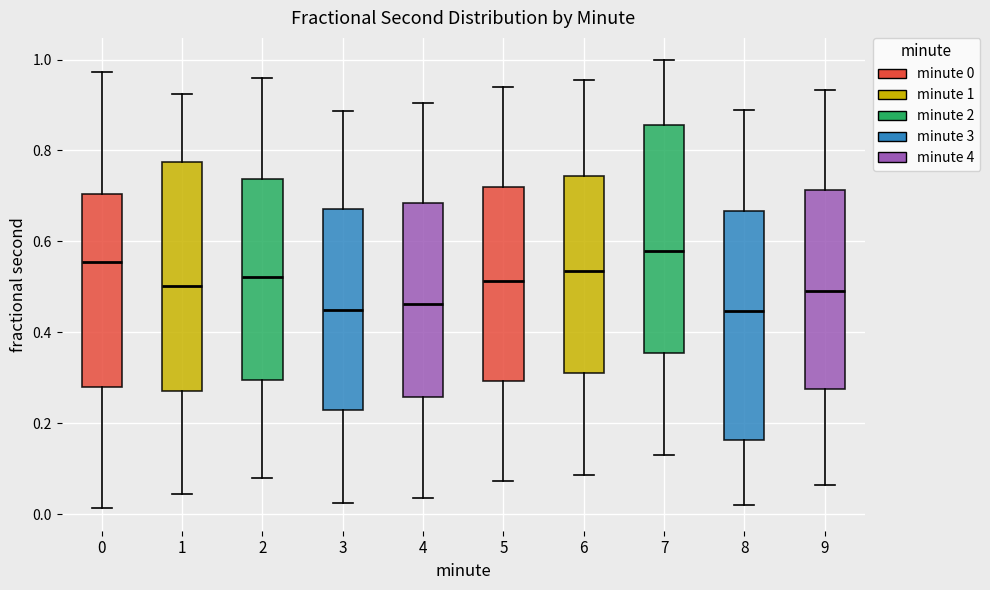

Reading left to right, transcribe this box plot: for each box, give where its median line is, the range the box spans, and where its two whiskers end, as read against the y-axis. The values are not printed on the chart, so give them approximately, as read against the axis.

0: median 0.56, box 0.28 to 0.70, whiskers 0.02 to 0.98
1: median 0.50, box 0.28 to 0.78, whiskers 0.04 to 0.92
2: median 0.52, box 0.30 to 0.74, whiskers 0.08 to 0.96
3: median 0.44, box 0.22 to 0.68, whiskers 0.02 to 0.88
4: median 0.46, box 0.26 to 0.68, whiskers 0.04 to 0.90
5: median 0.52, box 0.30 to 0.72, whiskers 0.08 to 0.94
6: median 0.54, box 0.32 to 0.74, whiskers 0.08 to 0.96
7: median 0.58, box 0.36 to 0.86, whiskers 0.14 to 1.00
8: median 0.44, box 0.16 to 0.66, whiskers 0.02 to 0.88
9: median 0.50, box 0.28 to 0.72, whiskers 0.06 to 0.94